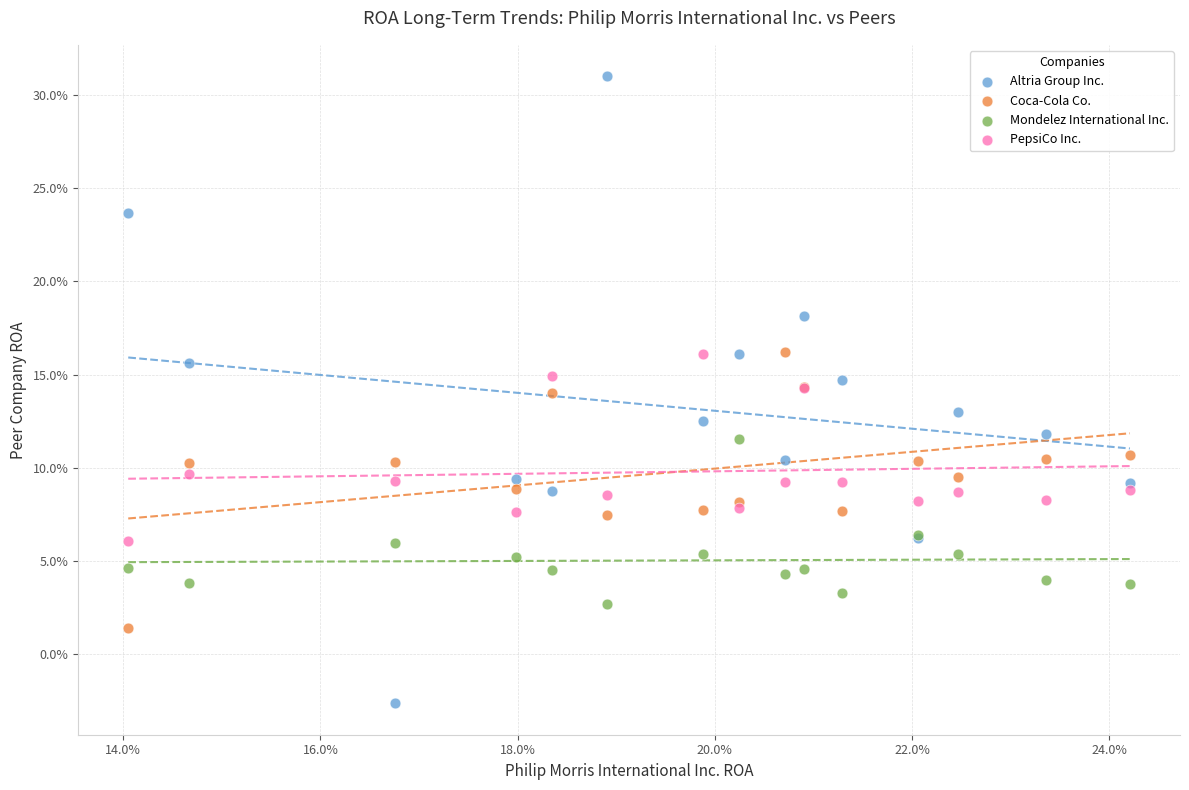

Which series reaches the minimum Y coordinate?

Altria Group Inc.